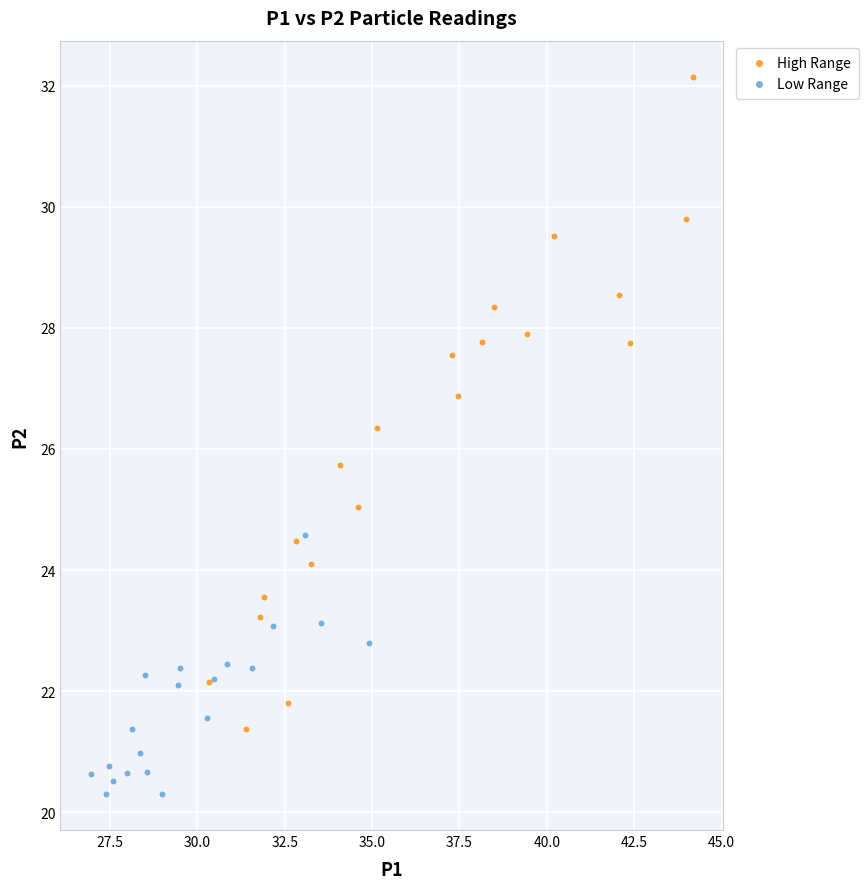

Which series reaches the minimum Y coordinate?

Low Range